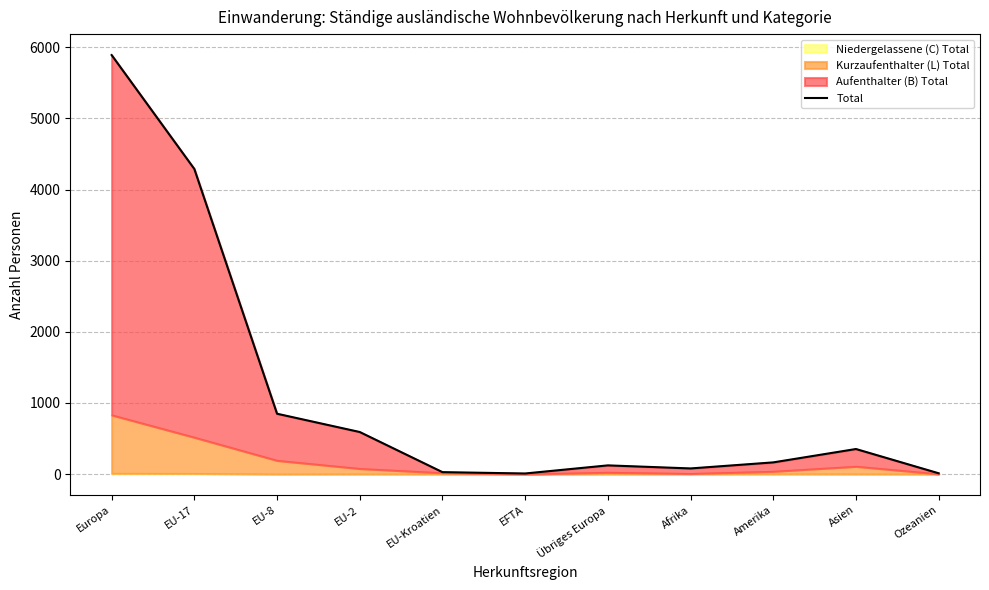

What is the ratio of the value at EU-8 to the value at Amerika?

5.1